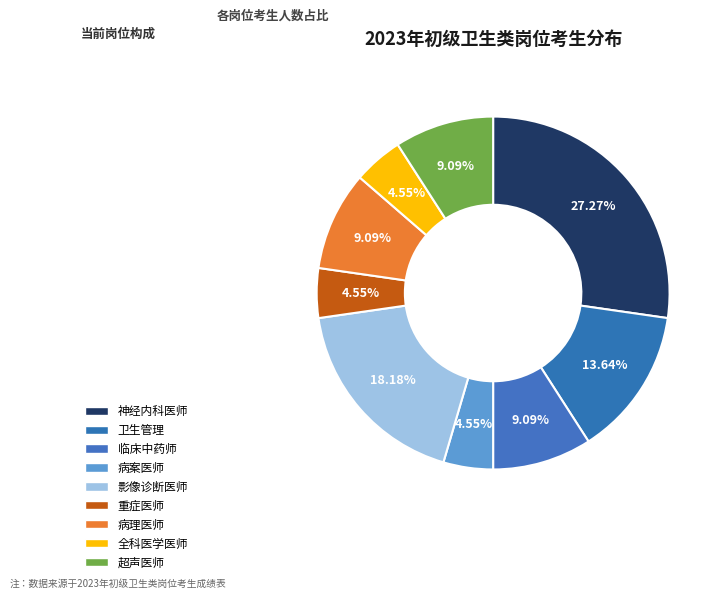

Count the number of slices in the pie.

9